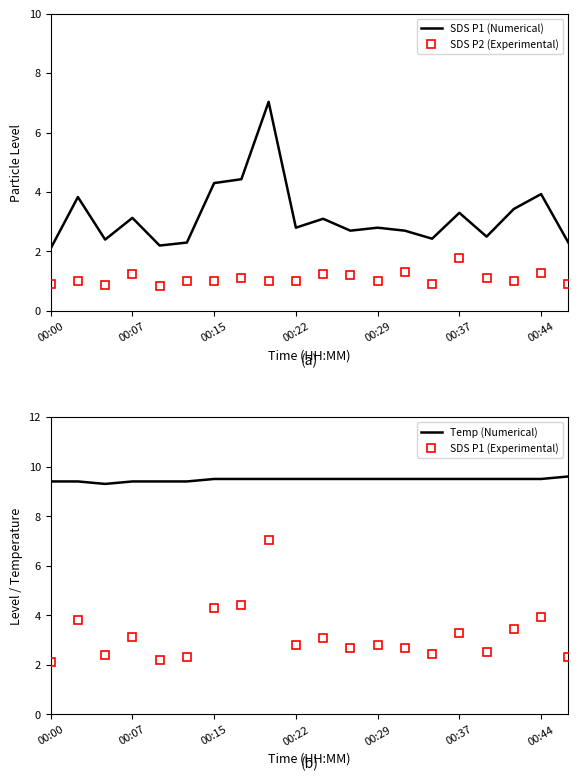

Is this an area chart (filled region under the line)?

No